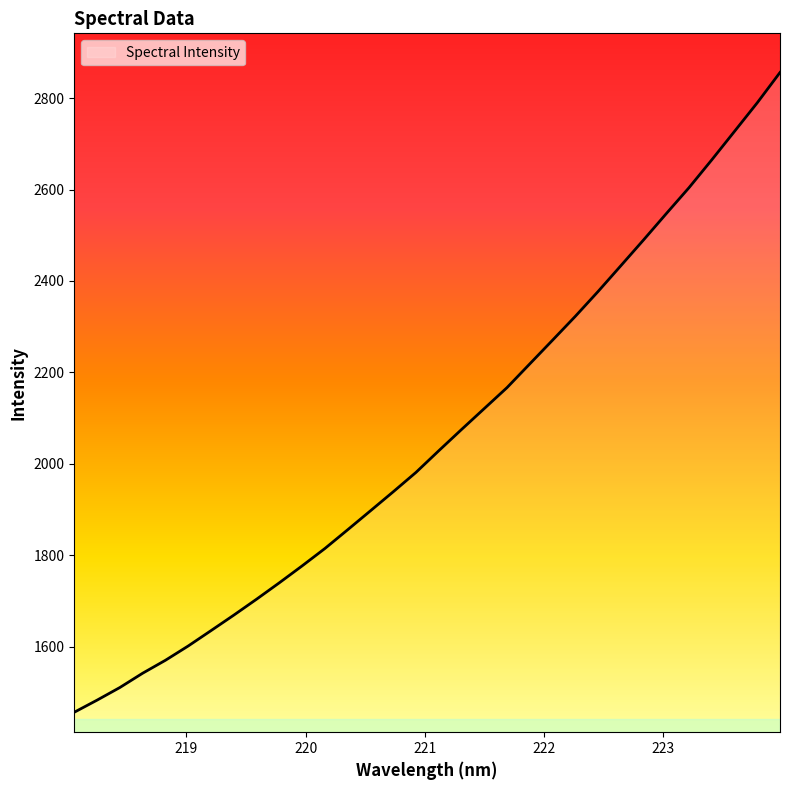

What is the smallest value displayed?

1456.4